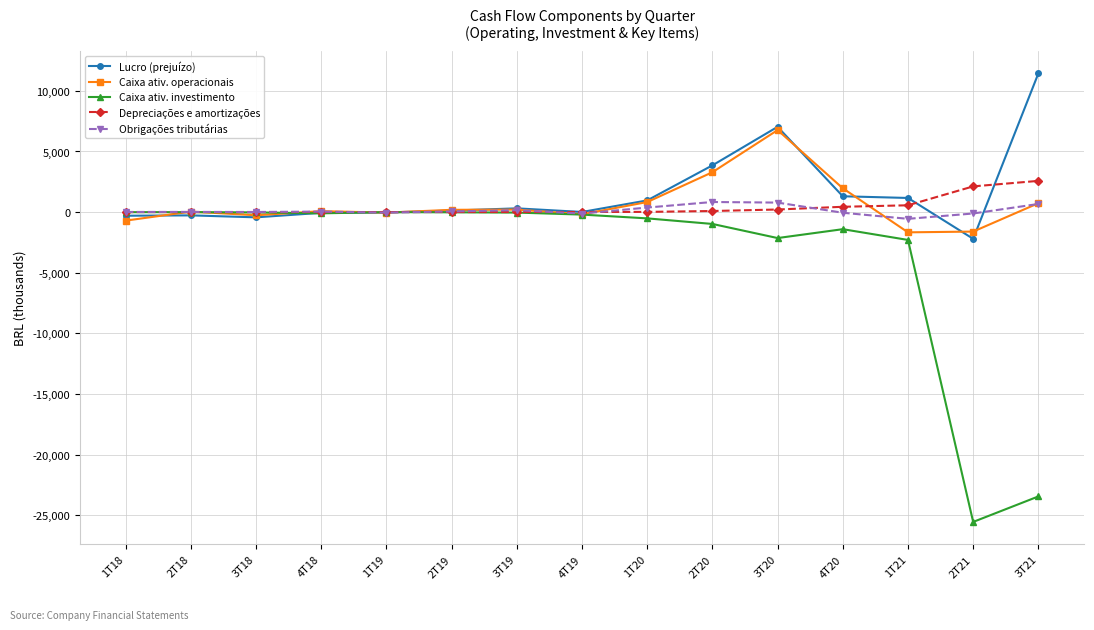

True or false: Caixa ativ. operacionais and Depreciações e amortizações cross at least once.

True